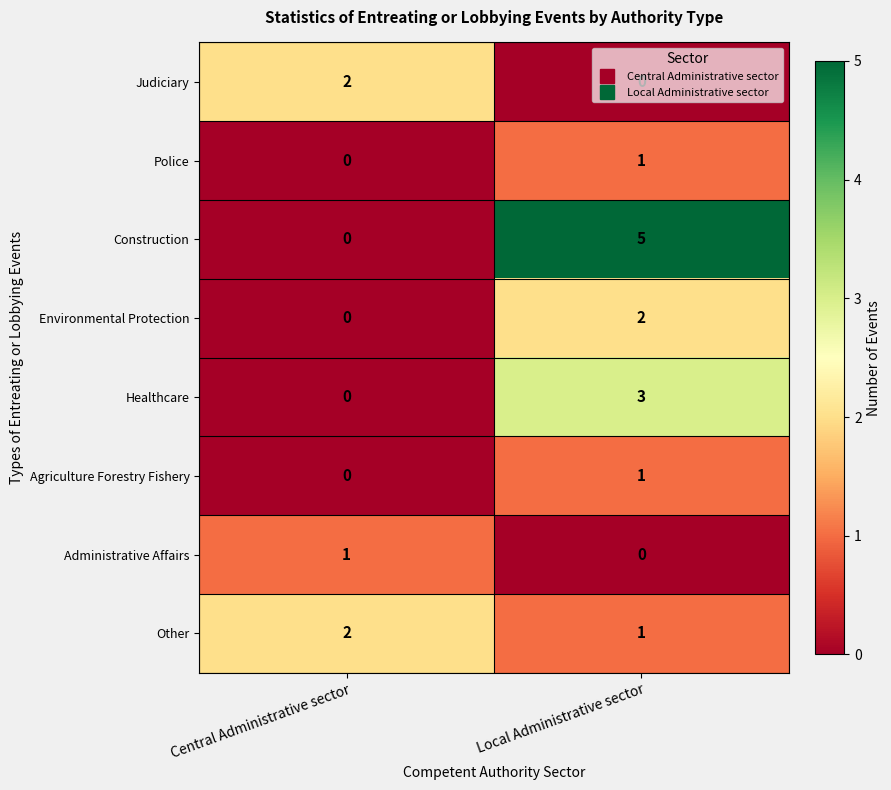

Count the number of data series in this chart.

8